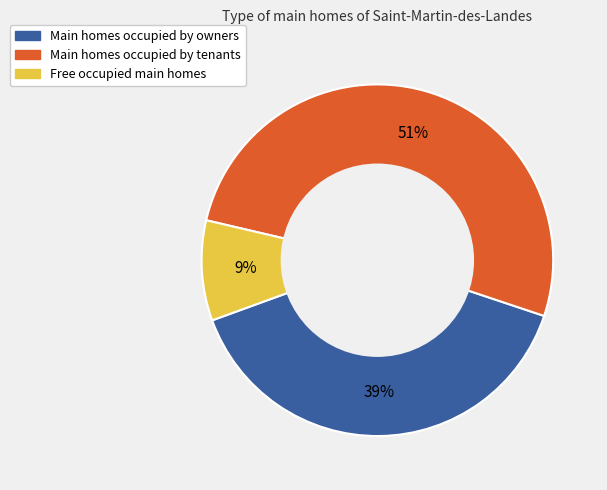

To the nearest percent, what is the average slice percentage?

33%